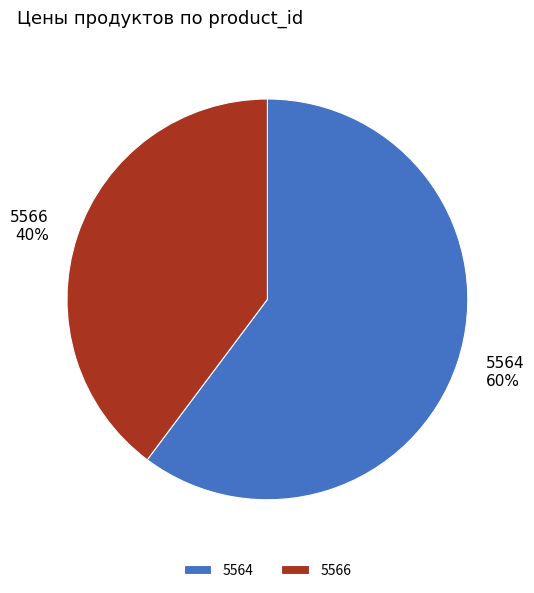

To the nearest percent, what portion does 5564 represent?

60%